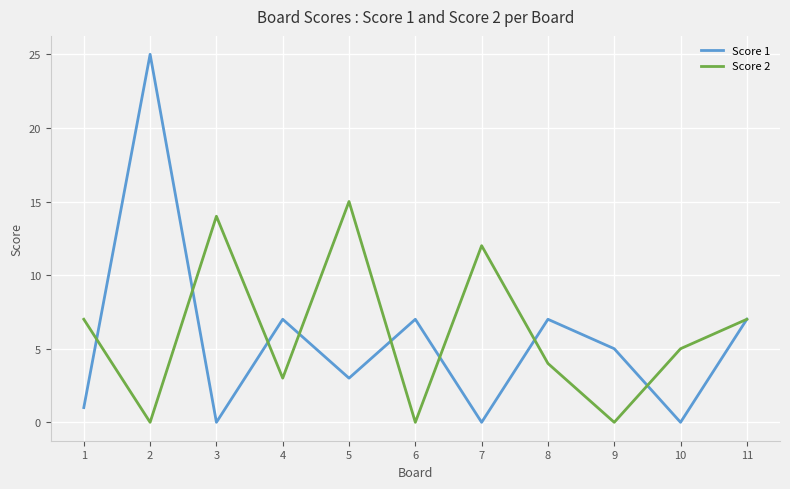

Rank the series by their maximum value, from lowest to highest.

Score 2, Score 1